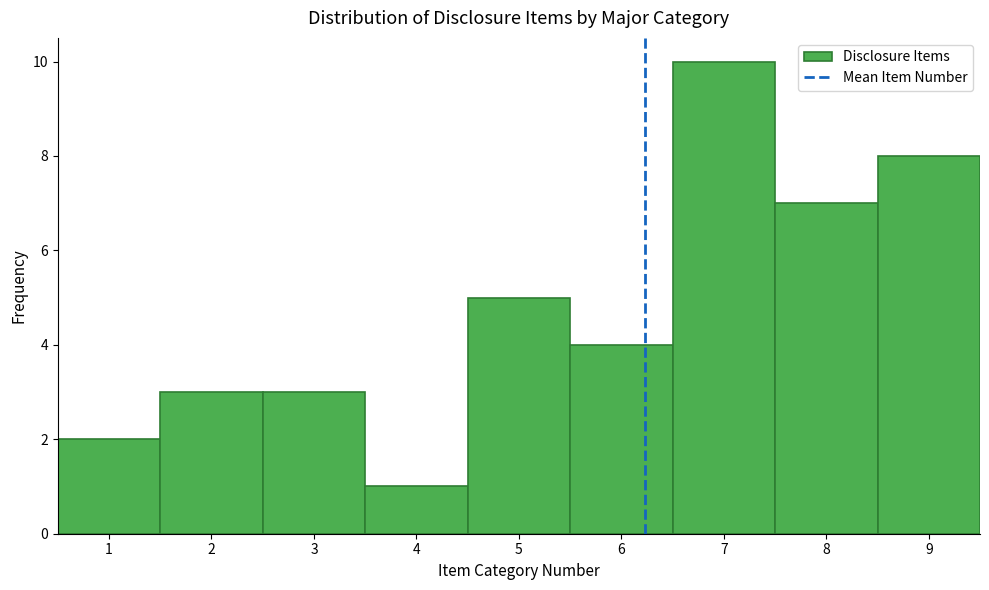

Reading left to right, list every bar in this chart as the range it spans on the x-axis followed by its height. The values are not printed on the chart, so give them approximately, as read against the axis.

0.5 to 1.5: 2
1.5 to 2.5: 3
2.5 to 3.5: 3
3.5 to 4.5: 1
4.5 to 5.5: 5
5.5 to 6.5: 4
6.5 to 7.5: 10
7.5 to 8.5: 7
8.5 to 9.5: 8